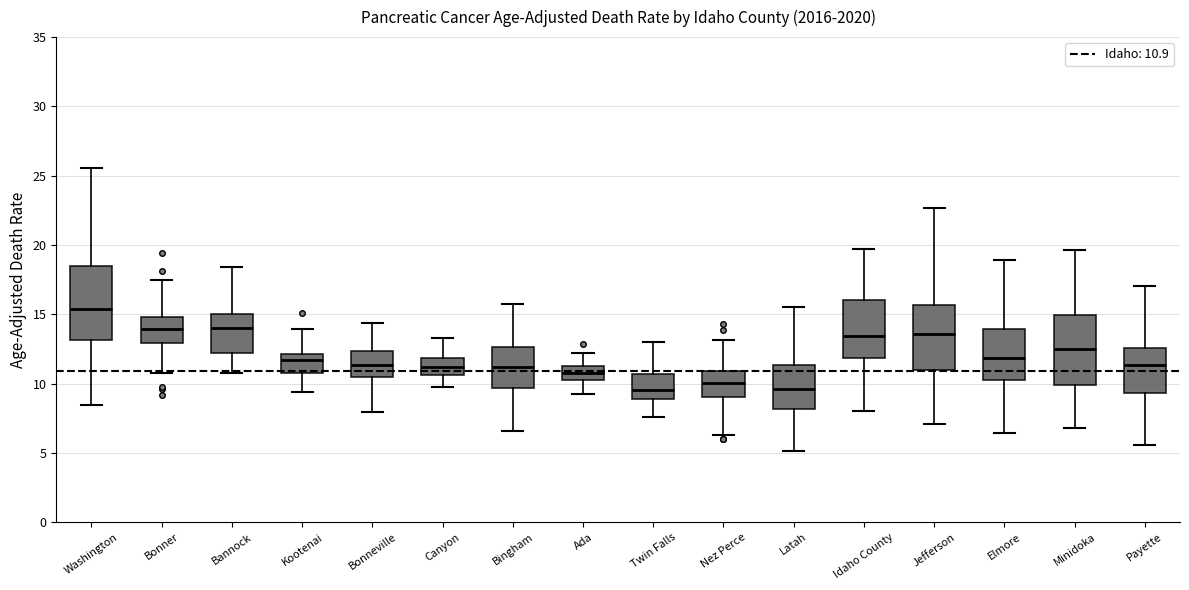

Reading left to right, read every box against the y-axis: the position of its median line, the range the box covers, and the ends of its whiskers. The values are not printed on the chart, so give them approximately, as read against the axis.

Washington: median 15.5, box 13.0 to 18.5, whiskers 8.5 to 25.5
Bonner: median 14.0, box 13.0 to 15.0, whiskers 11.0 to 17.5
Bannock: median 14.0, box 12.0 to 15.0, whiskers 10.5 to 18.5
Kootenai: median 11.5, box 10.5 to 12.0, whiskers 9.5 to 14.0
Bonneville: median 11.5, box 10.5 to 12.5, whiskers 8.0 to 14.5
Canyon: median 11.0, box 10.5 to 12.0, whiskers 10.0 to 13.5
Bingham: median 11.0, box 9.5 to 12.5, whiskers 6.5 to 16.0
Ada: median 10.5, box 10.0 to 11.5, whiskers 9.0 to 12.0
Twin Falls: median 9.5, box 9.0 to 10.5, whiskers 7.5 to 13.0
Nez Perce: median 10.0, box 9.0 to 11.0, whiskers 6.5 to 13.0
Latah: median 9.5, box 8.0 to 11.5, whiskers 5.0 to 15.5
Idaho County: median 13.5, box 12.0 to 16.0, whiskers 8.0 to 19.5
Jefferson: median 13.5, box 11.0 to 15.5, whiskers 7.0 to 22.5
Elmore: median 12.0, box 10.0 to 14.0, whiskers 6.5 to 19.0
Minidoka: median 12.5, box 10.0 to 15.0, whiskers 7.0 to 19.5
Payette: median 11.5, box 9.5 to 12.5, whiskers 5.5 to 17.0